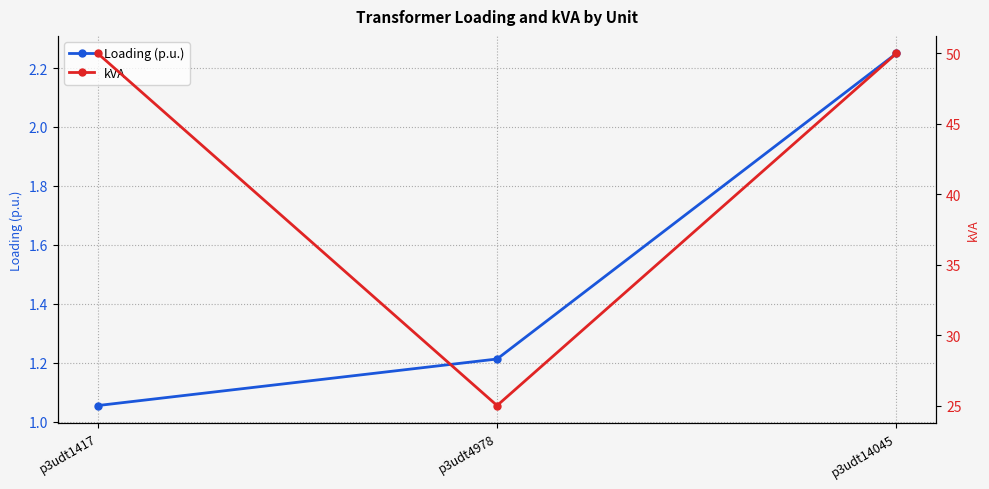

Which series has the largest range (max minus min)?

kVA